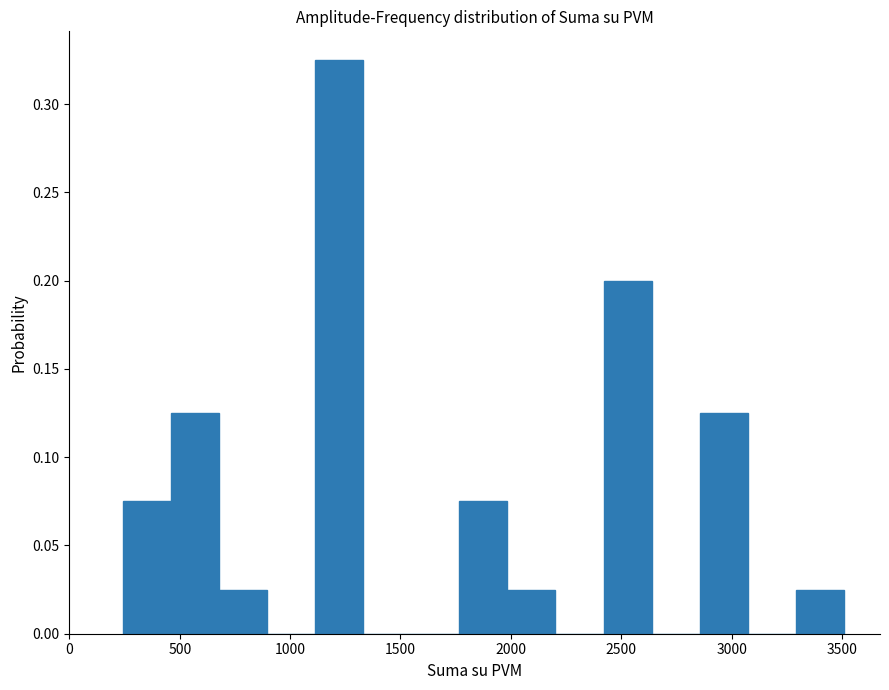

Reading left to right, transcribe this chart: for each bar, give the range it covers on the x-axis and its height. Neither the bar edges nor the heights are printed on the chart, so give them approximately, as read against the axes.

250 to 450: 0.075
450 to 700: 0.125
700 to 900: 0.025
900 to 1100: 0
1100 to 1350: 0.325
1350 to 1550: 0
1550 to 1750: 0
1750 to 2000: 0.075
2000 to 2200: 0.025
2200 to 2400: 0
2400 to 2650: 0.200
2650 to 2850: 0
2850 to 3050: 0.125
3050 to 3300: 0
3300 to 3500: 0.025